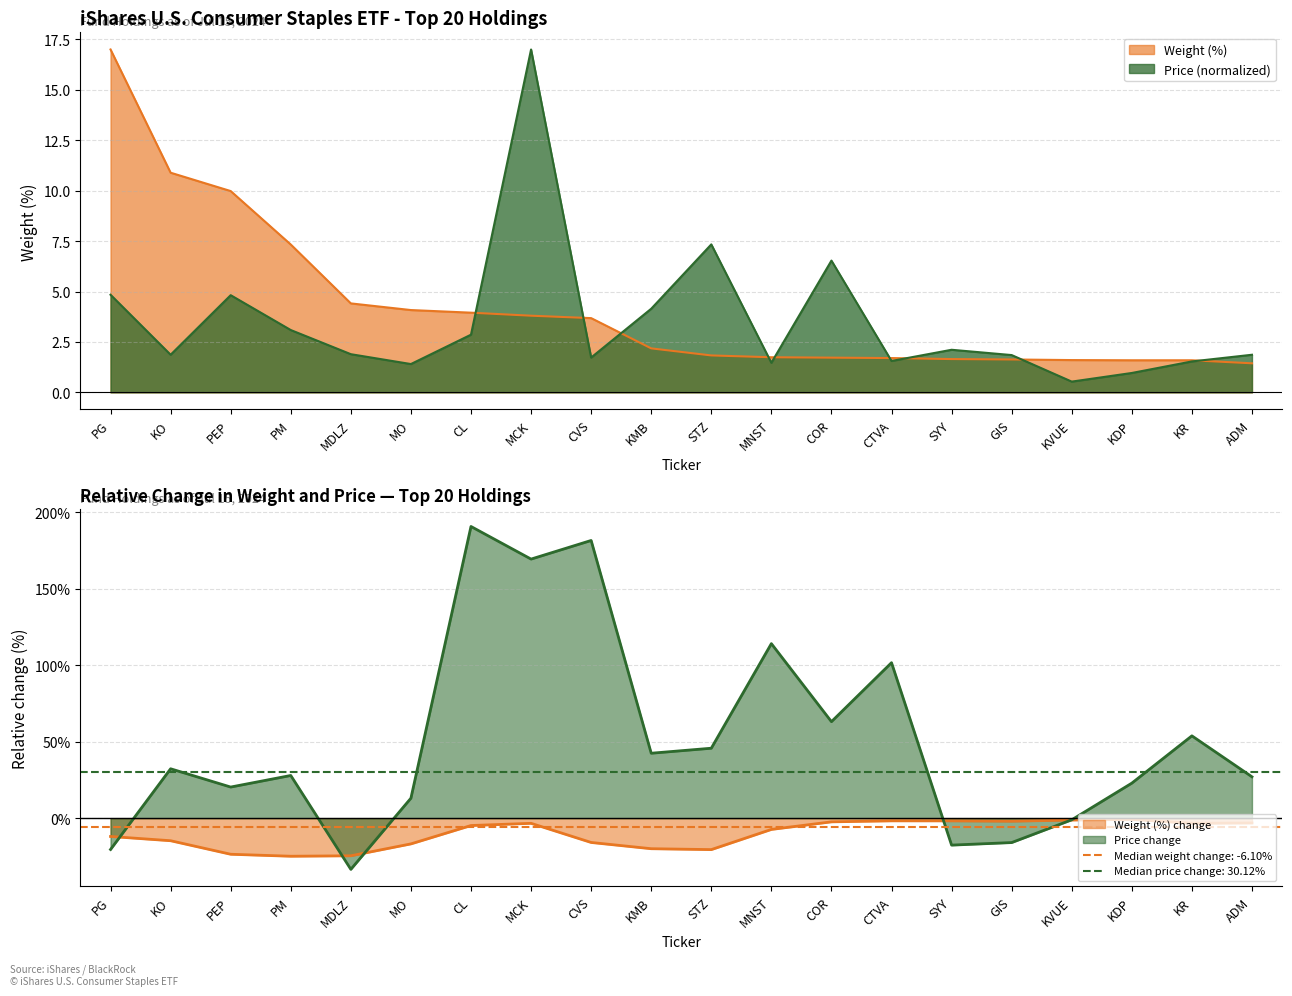

Does the chart display data point markers on the line(s)?

No